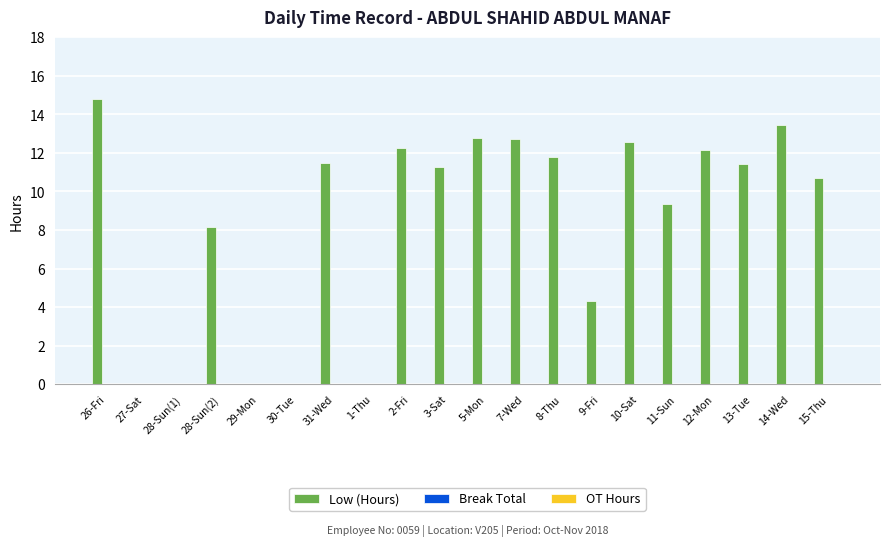

Approximately how many times larger is the value at 26-Fri compared to 9-Fri?

3.4